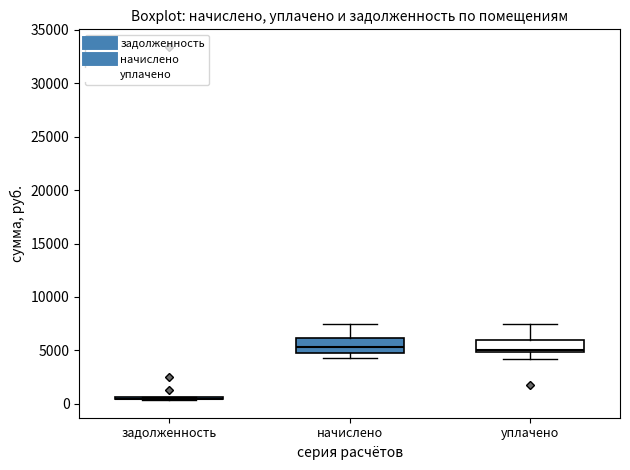

Where is the lower edge of the box for начислено on the y-axis? The values are not printed on the chart, so give them approximately, as read against the axis.

5000